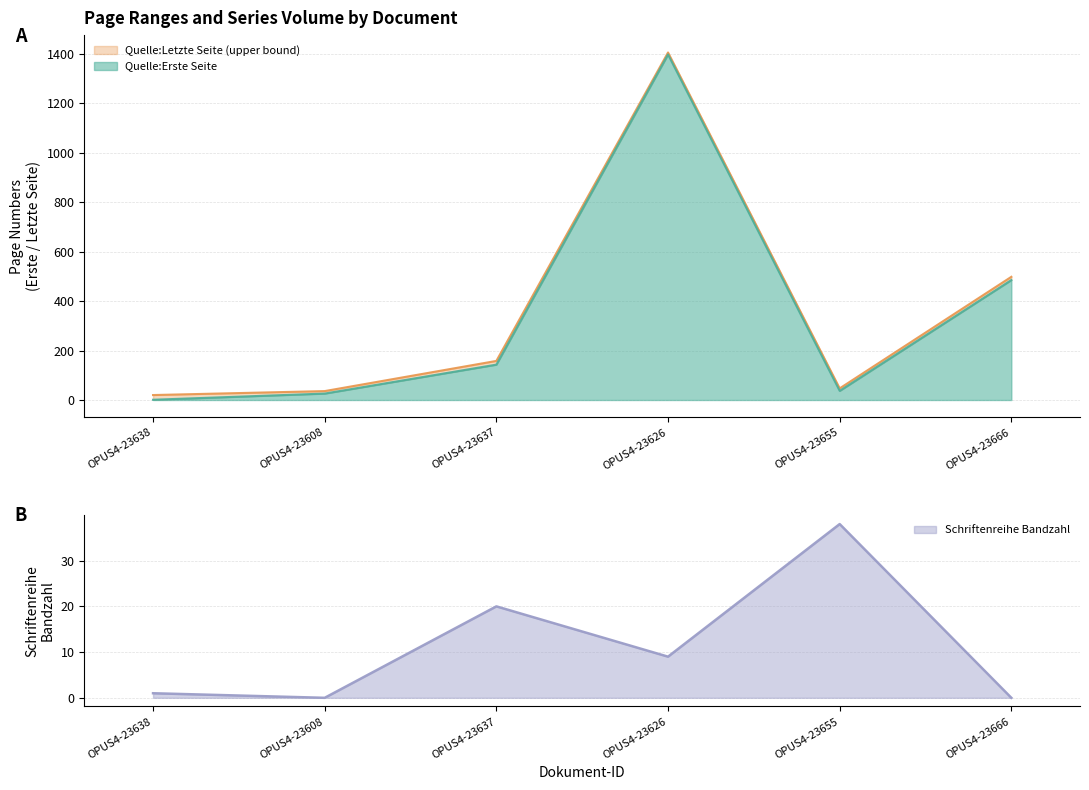

At OPUS4-23626, list the series in order from smallest to largest.

Schriftenreihe Bandzahl, Quelle:Erste Seite, Quelle:Letzte Seite